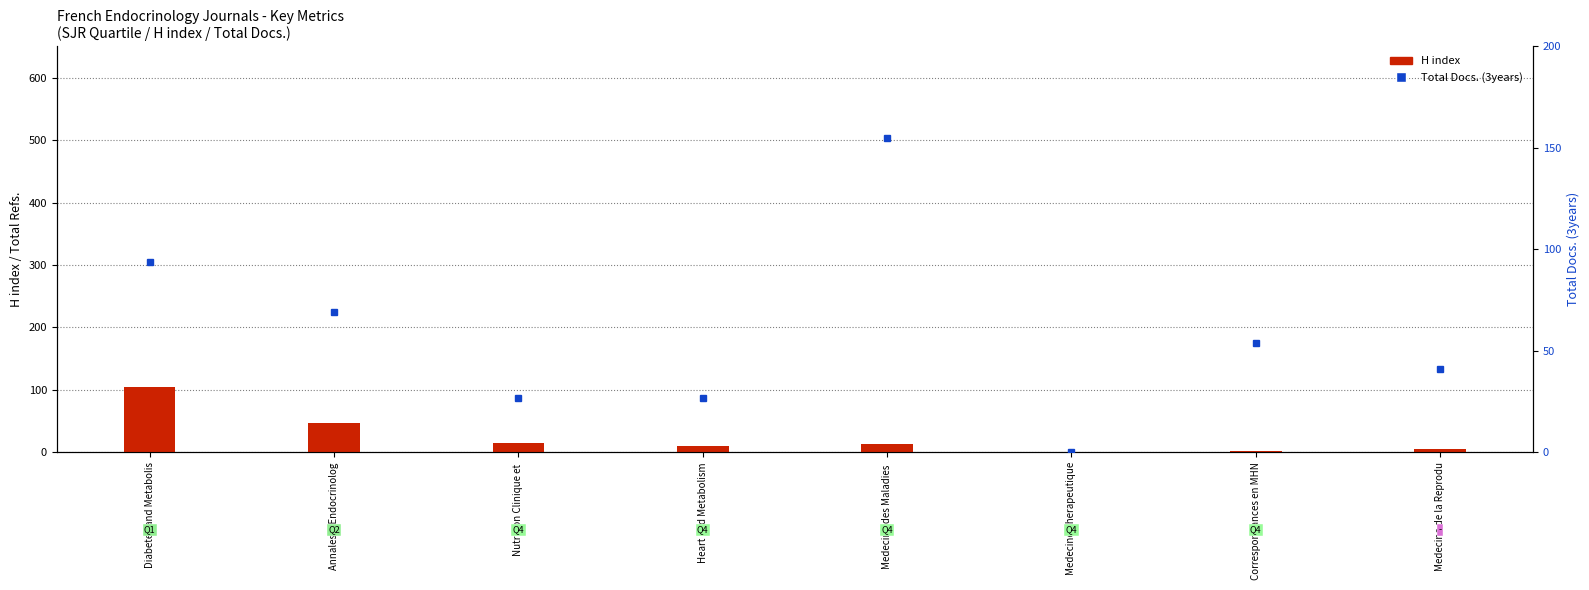

How many values in H index are above zero?

7